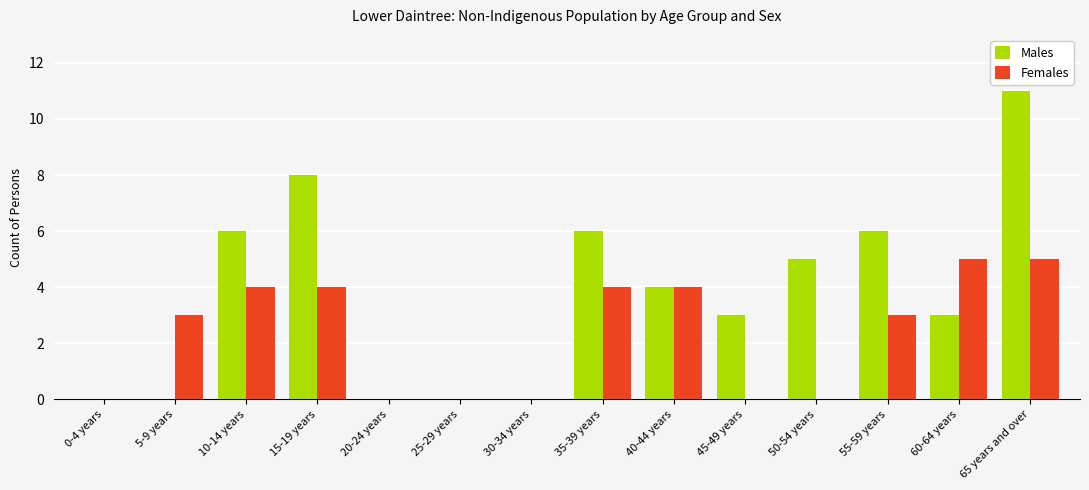

Is the value of Females at 35-39 years greater than the value of Males at 65 years and over?

No